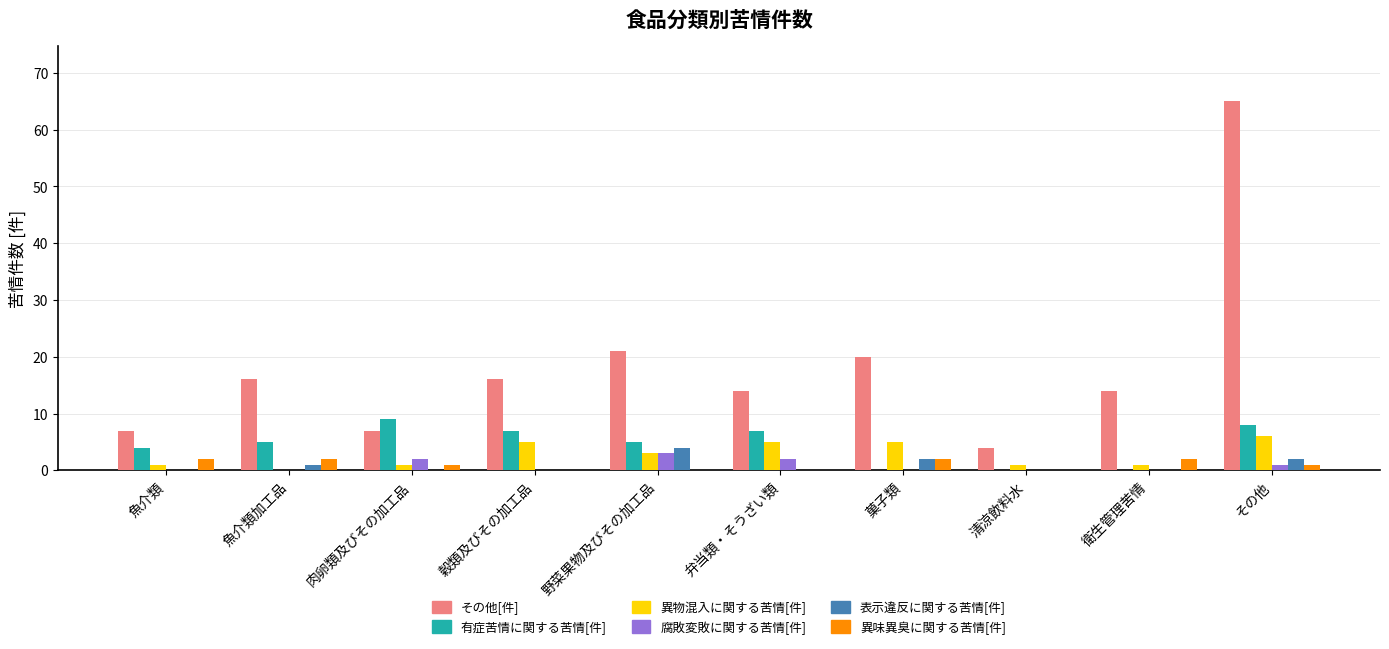

What is the average value of the 異味異臭に関する苦情[件] series?

1